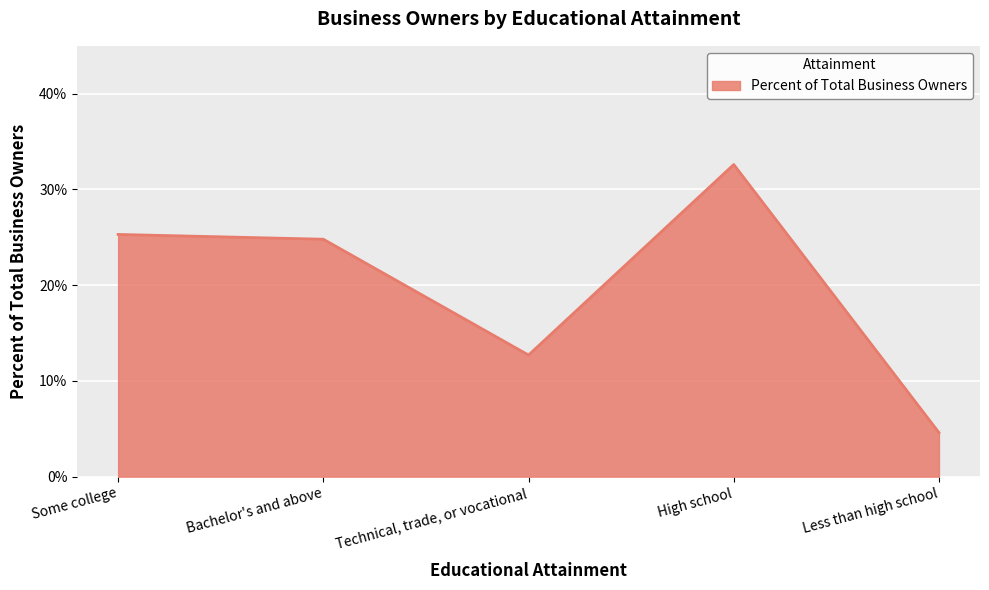

At which label is the value closest to 18?

Technical, trade, or vocational